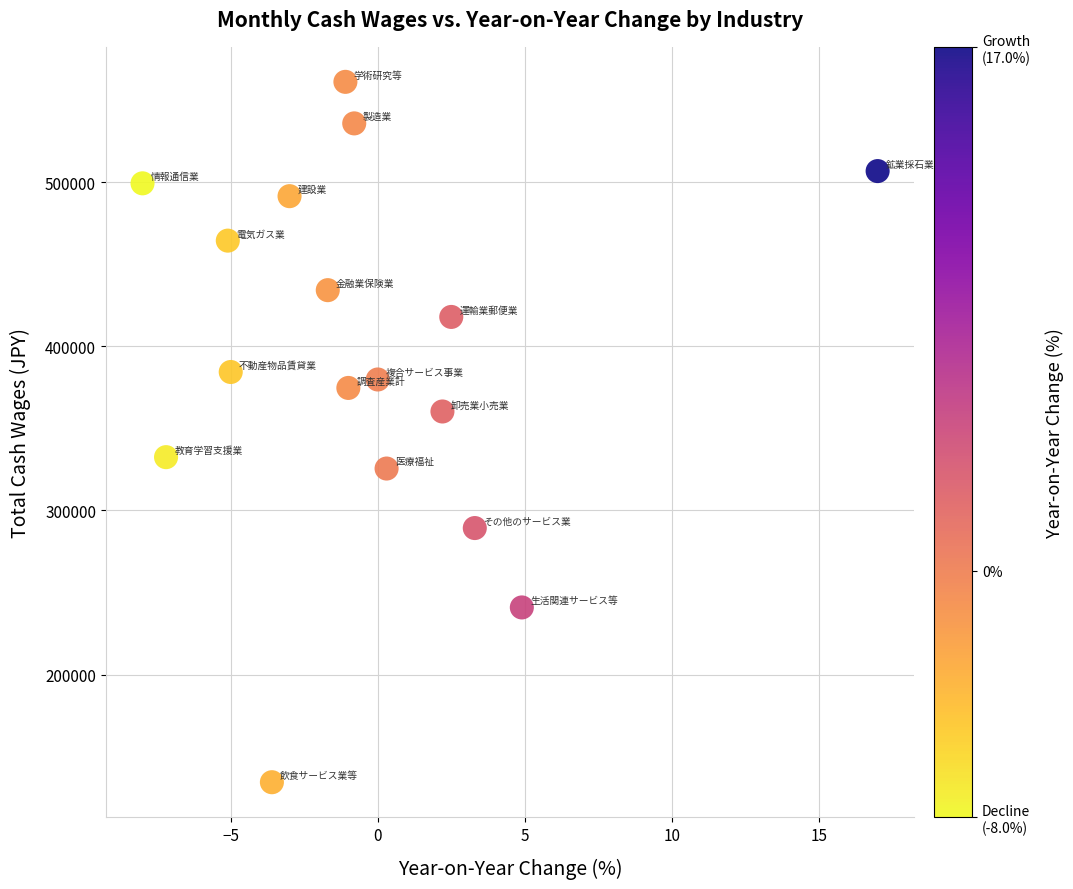

What is the range of Y values (max minus min)?

426591